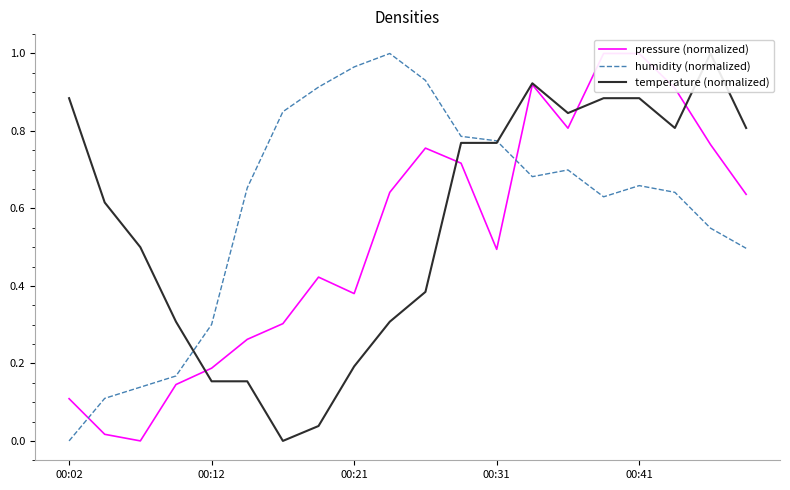

At which label does humidity (normalized) reach its minimum?

00:02